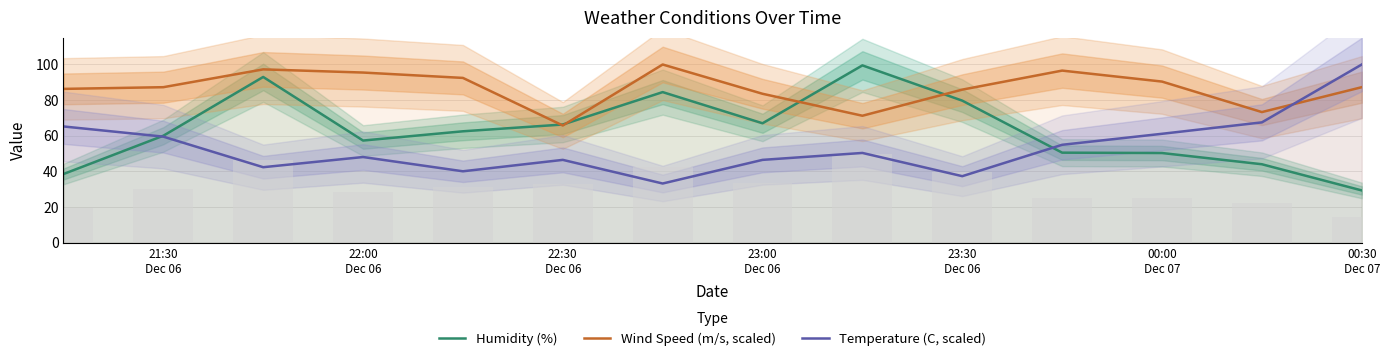

Is it true that Wind Speed (m/s, scaled) equals 85.9 at 23:30 Dec 06?

True